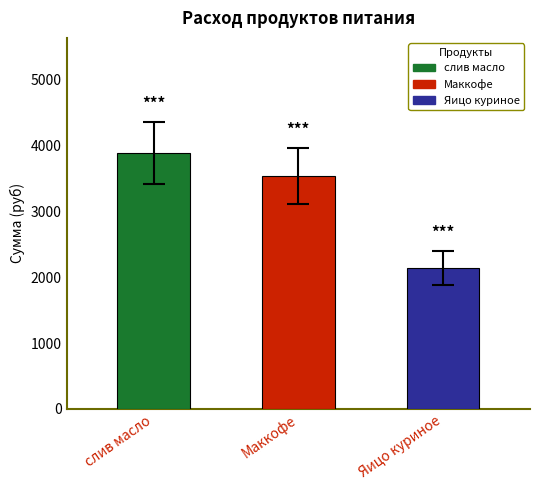

The value at Яицо куриное is 487.4. True or false?

False